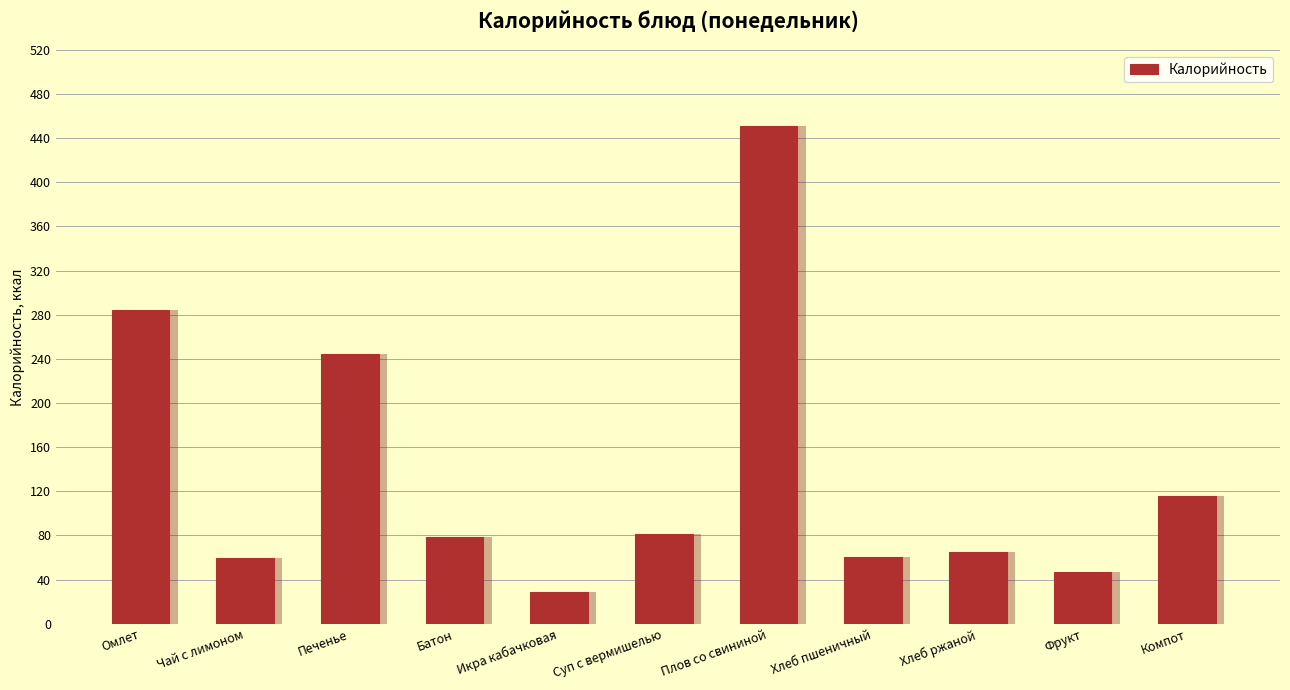

What is the difference between the maximum and minimum values?

422.0